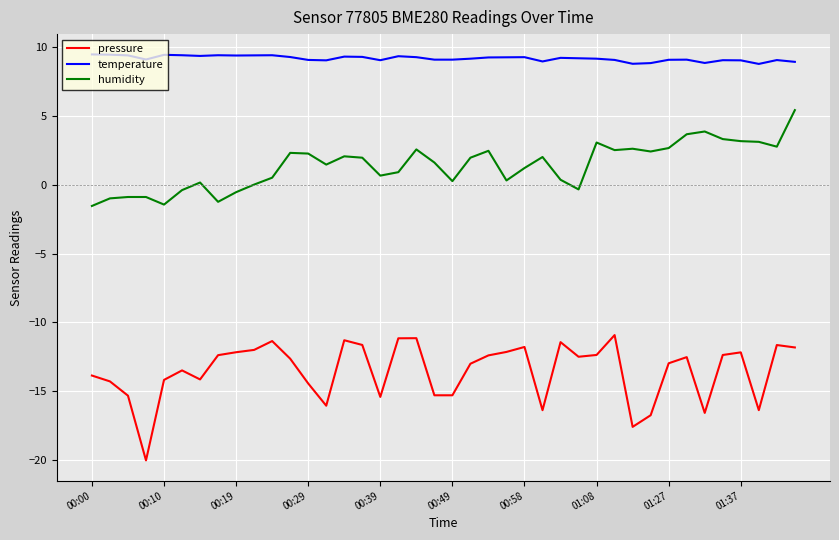

What is the difference between the maximum and minimum values in the pressure series?

9.1